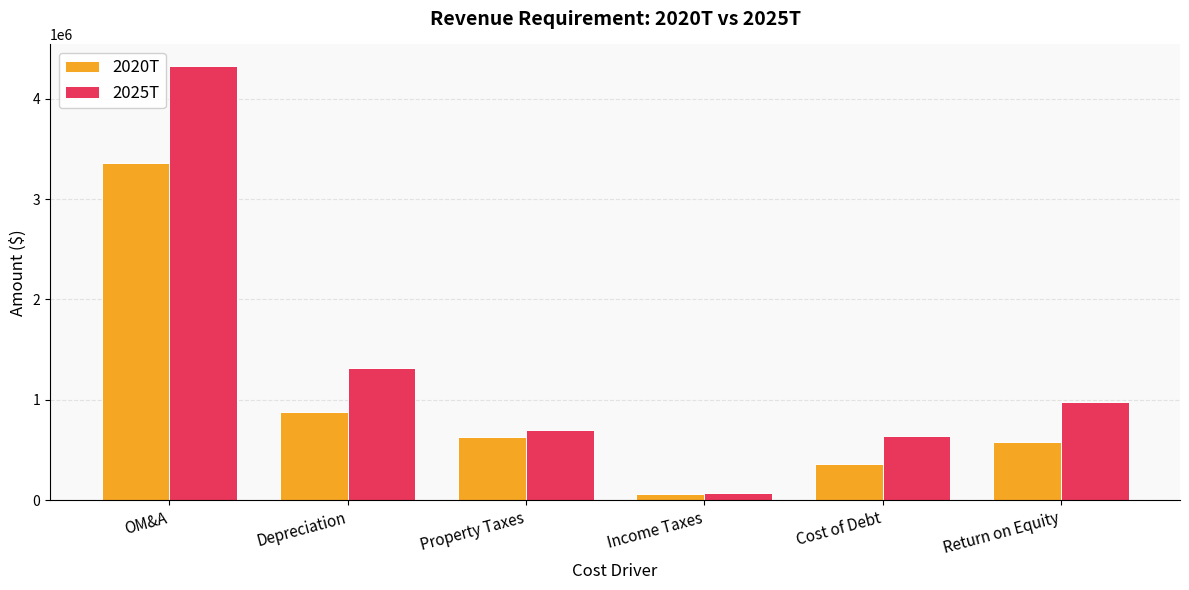

Rank the categories by 2020T value from lowest to highest.

Income Taxes, Cost of Debt, Return on Equity, Property Taxes, Depreciation, OM&A